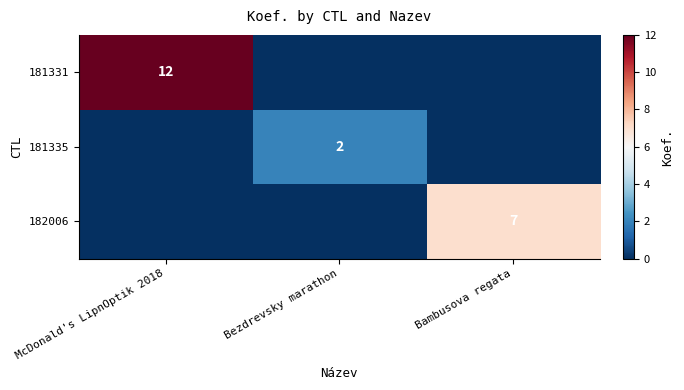

At how many categories does at least one series exceed 7?

1